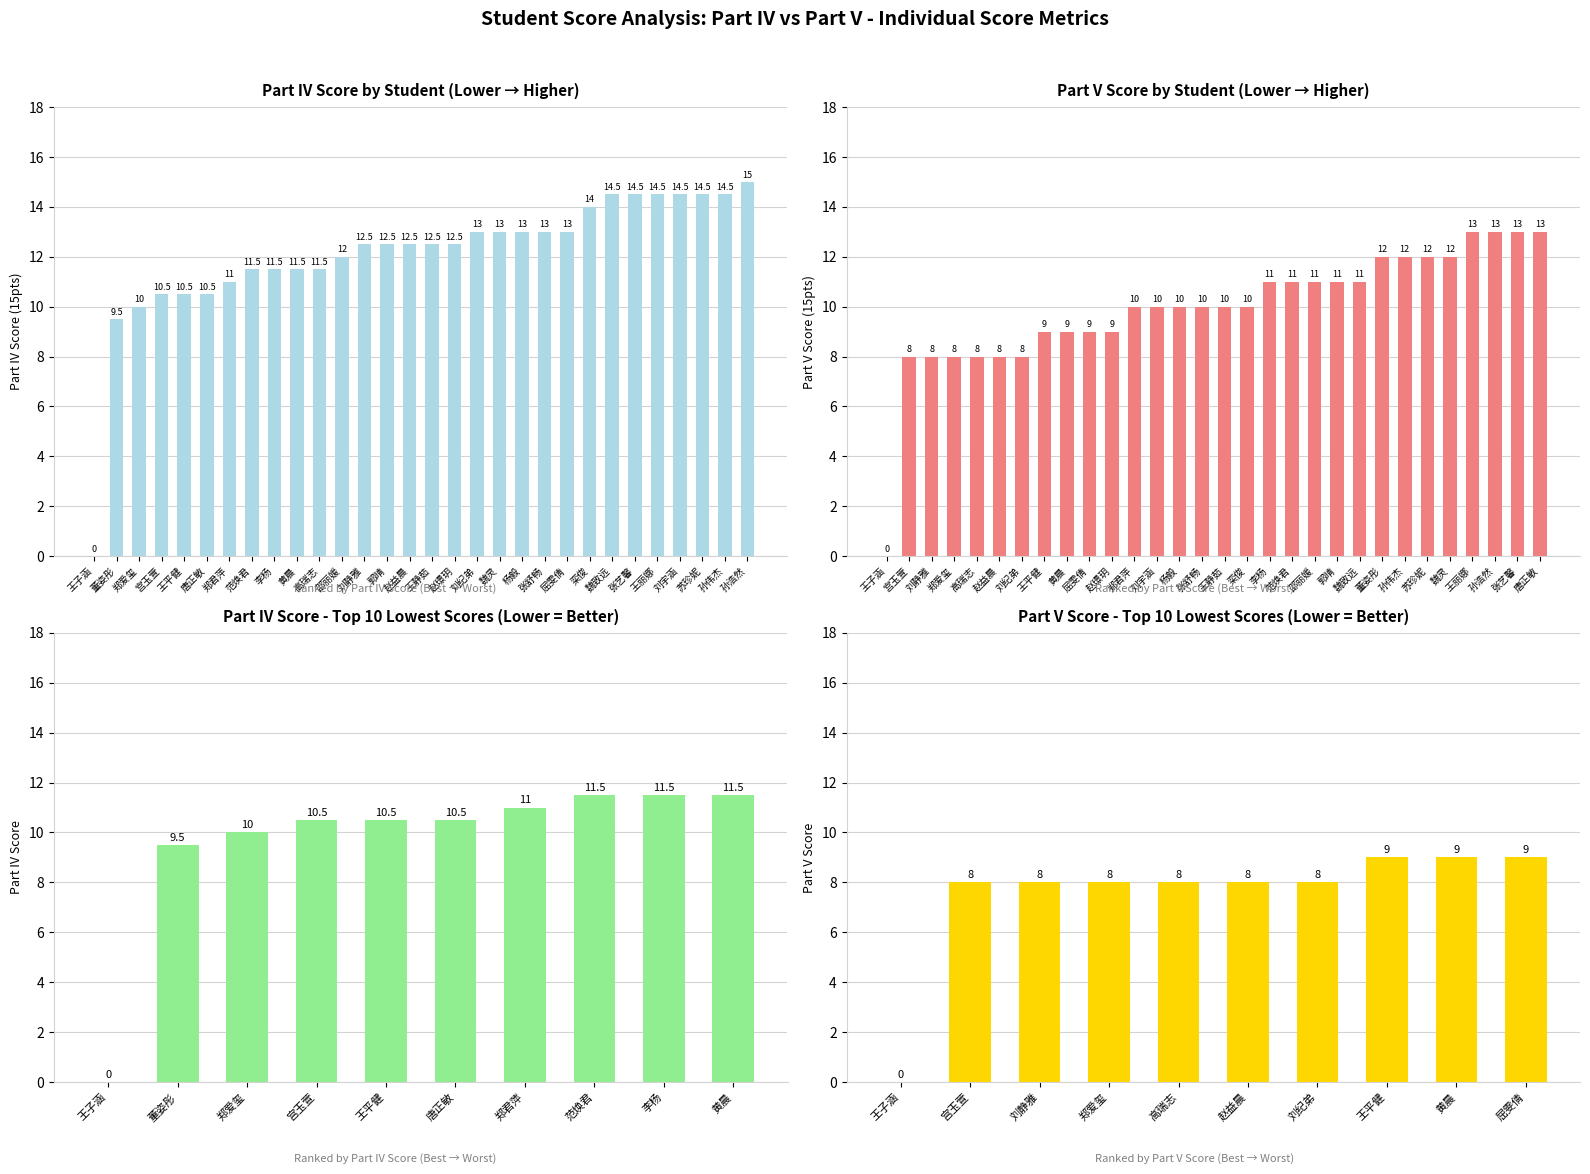

What is the difference between the second highest and second lowest values in the 五.1(15分) series?

5.0